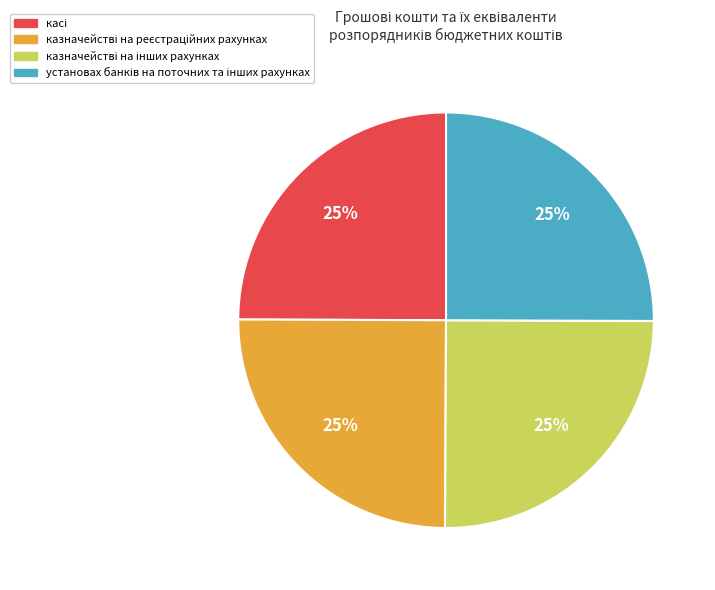

Is there any slice that represents more than half of the pie?

No